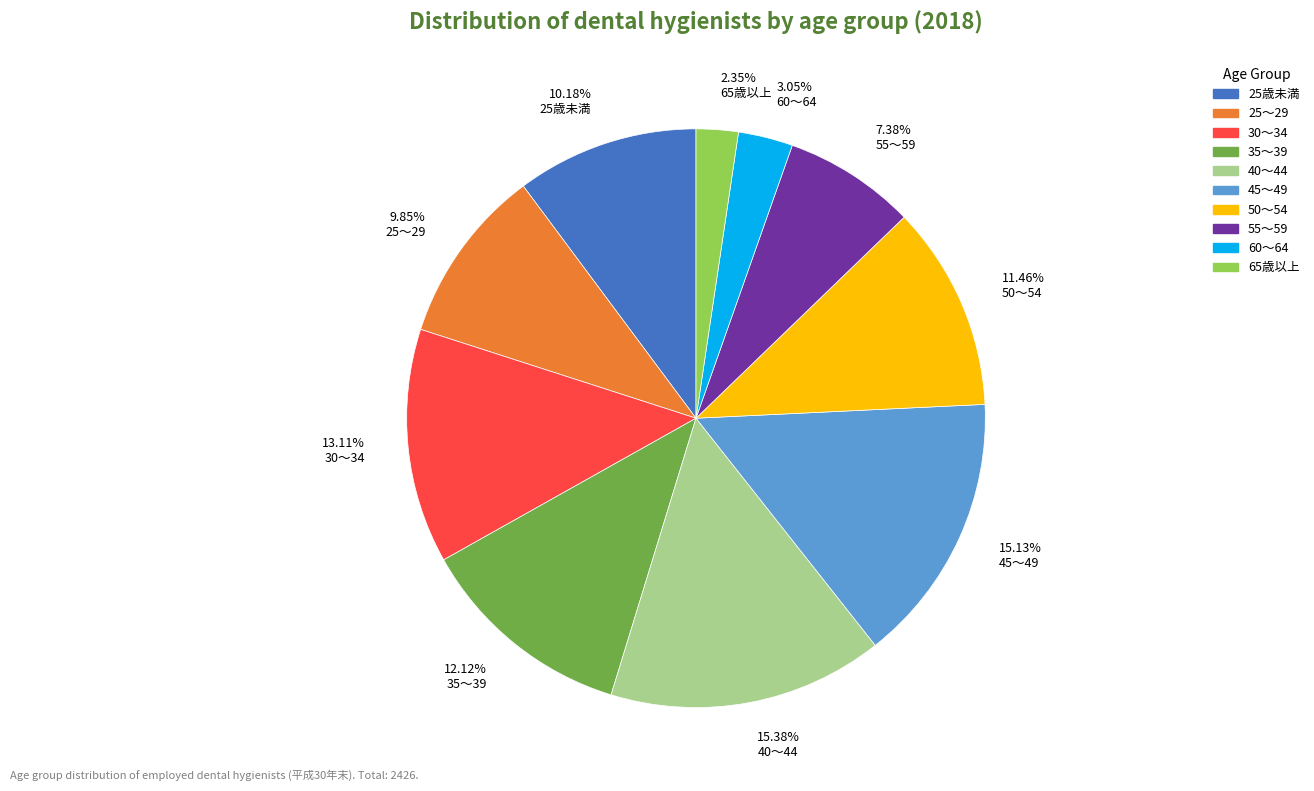

To the nearest percent, what percentage of the pie is 40～44?

15%